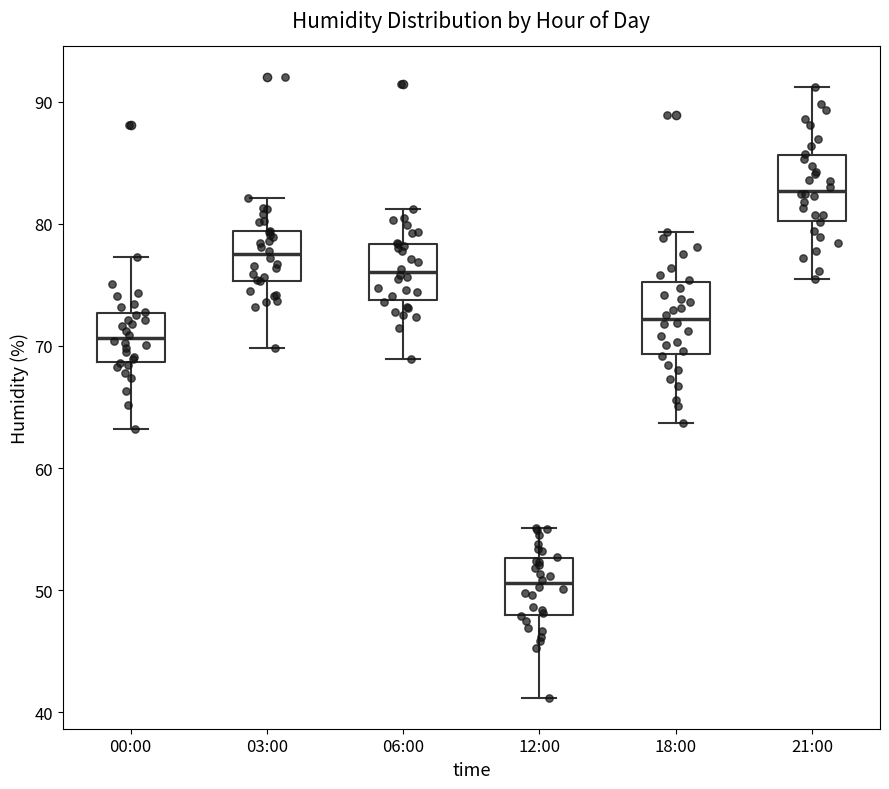

Which box's median line is the lowest?

12:00